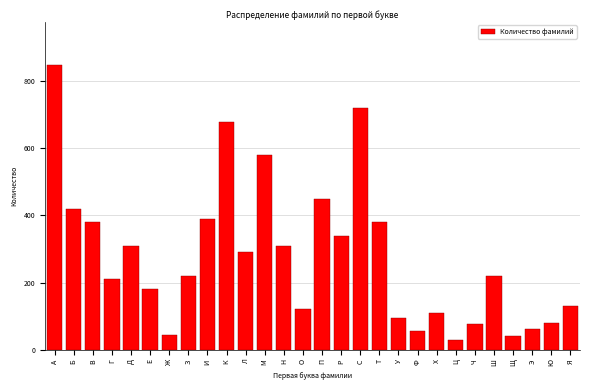

Reading left to right, list all the values displayed in this chart.

А=850	Б=420	В=380	Г=210	Д=310	Е=180	Ж=45	З=220	И=390	К=680	Л=290	М=580	Н=310	О=120	П=450	Р=340	С=720	Т=380	У=95	Ф=55	Х=110	Ц=30	Ч=75	Ш=220	Щ=40	Э=60	Ю=80	Я=130